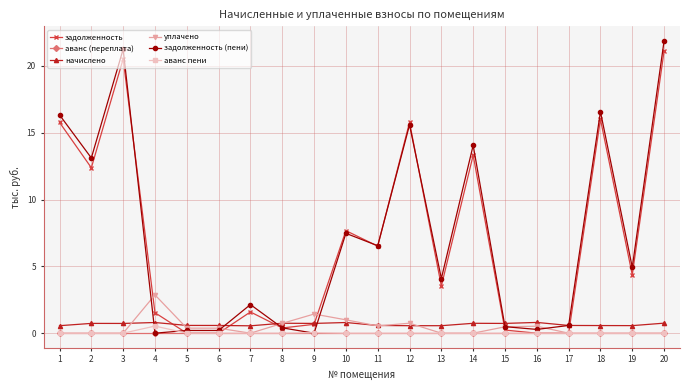

Is the value of аванс пени at 9 greater than the value of уплачено at 16?

No